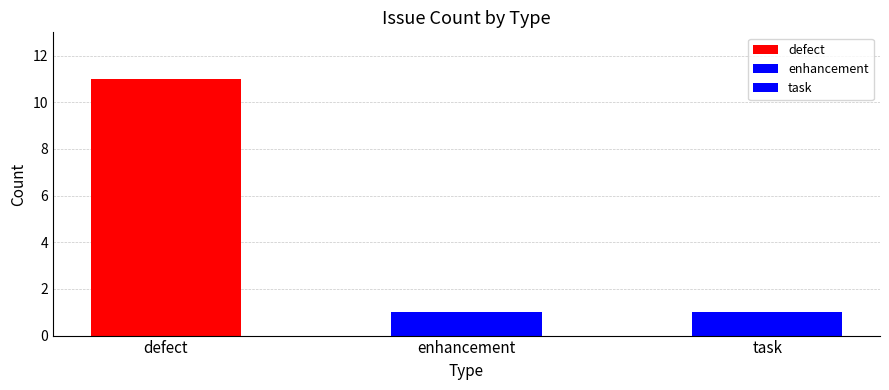

What is the ratio of the value at enhancement to the value at task?

1.0